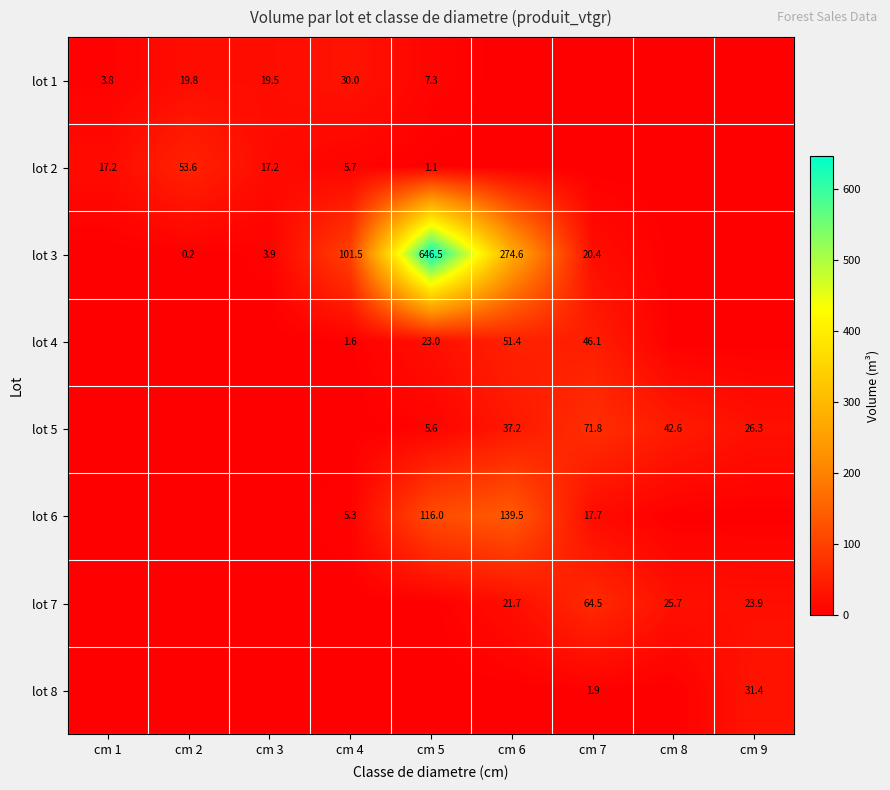

Is it true that lot 6 equals 17.7 at cm 7?

True